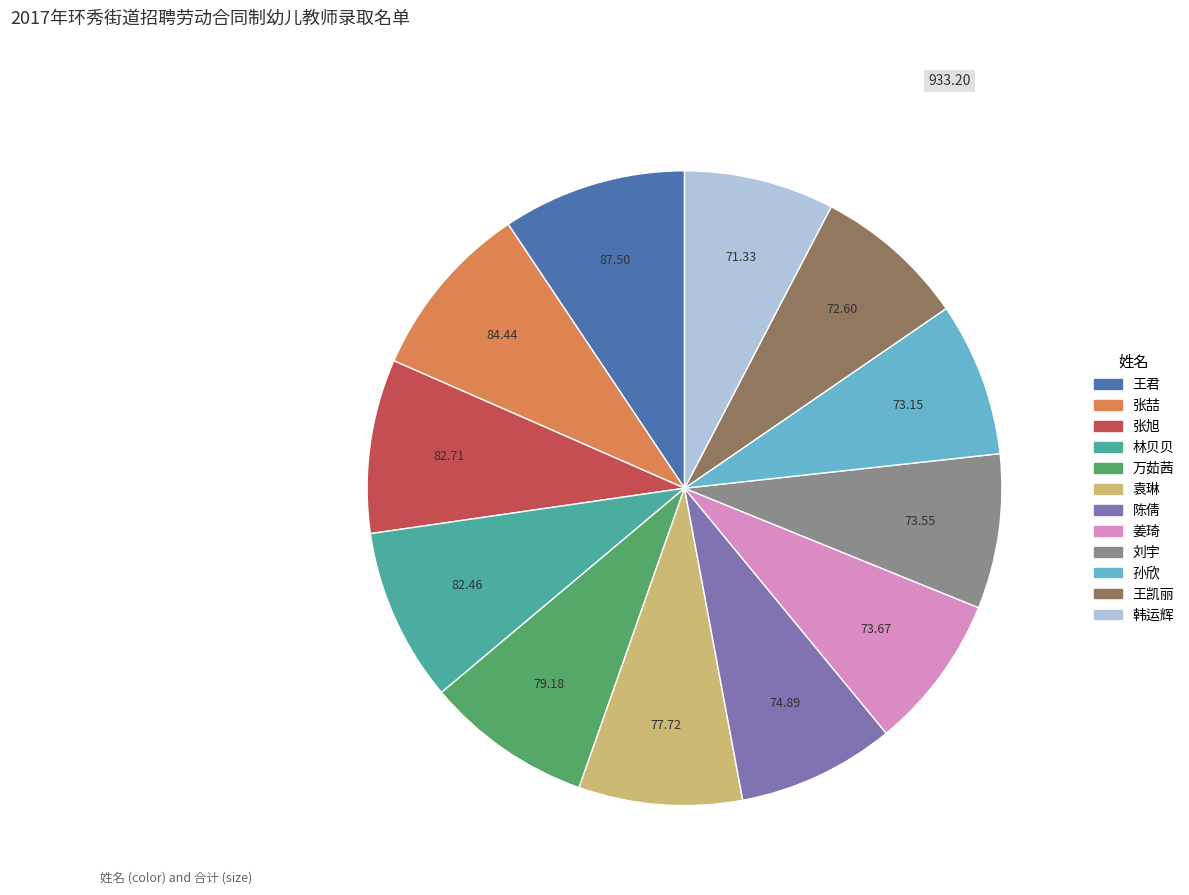

Between 孙欣 and 张旭, which is larger?

张旭